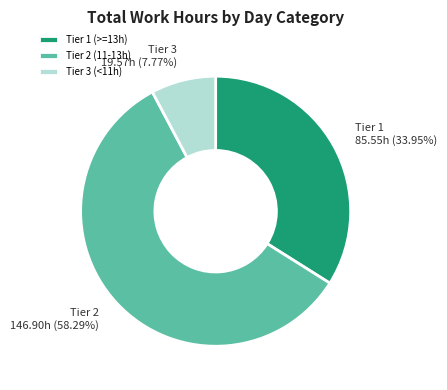

Is the sum of Tier 1 (>=13h) and Tier 3 (<11h) greater than half?

No